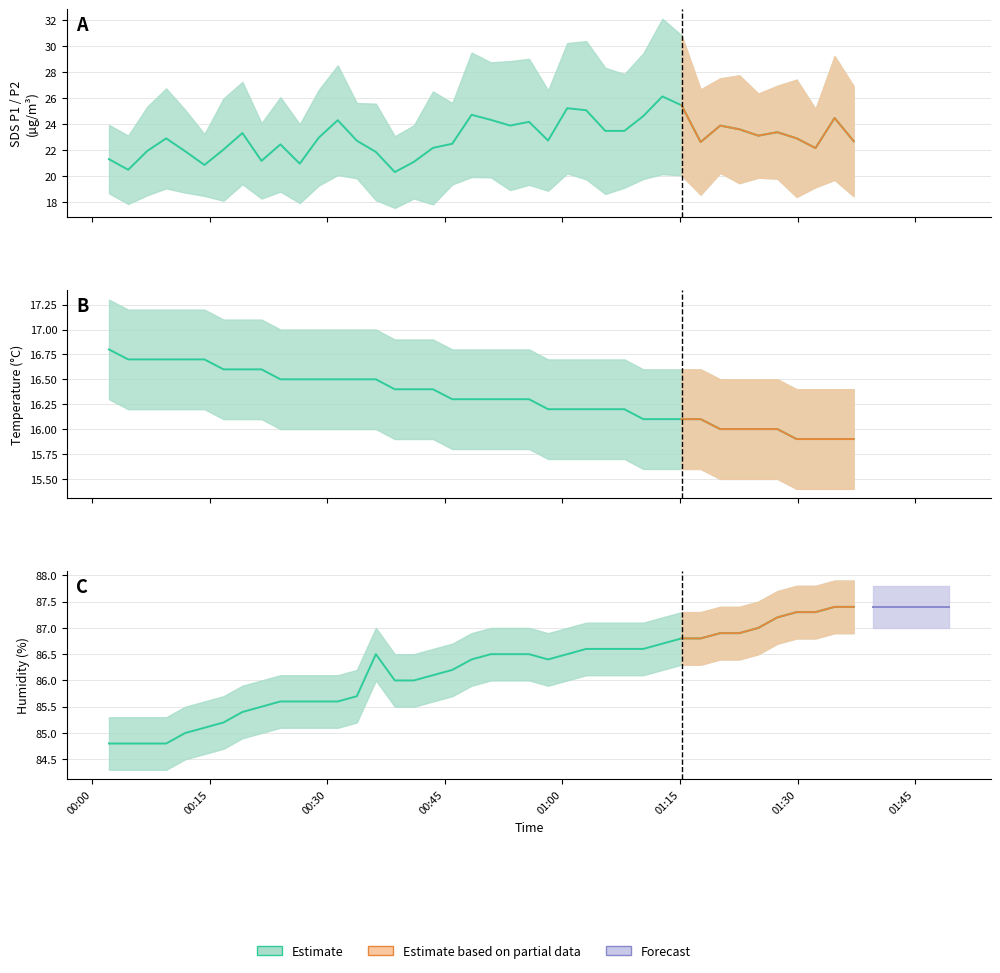

What is the minimum value for Temp?

15.9